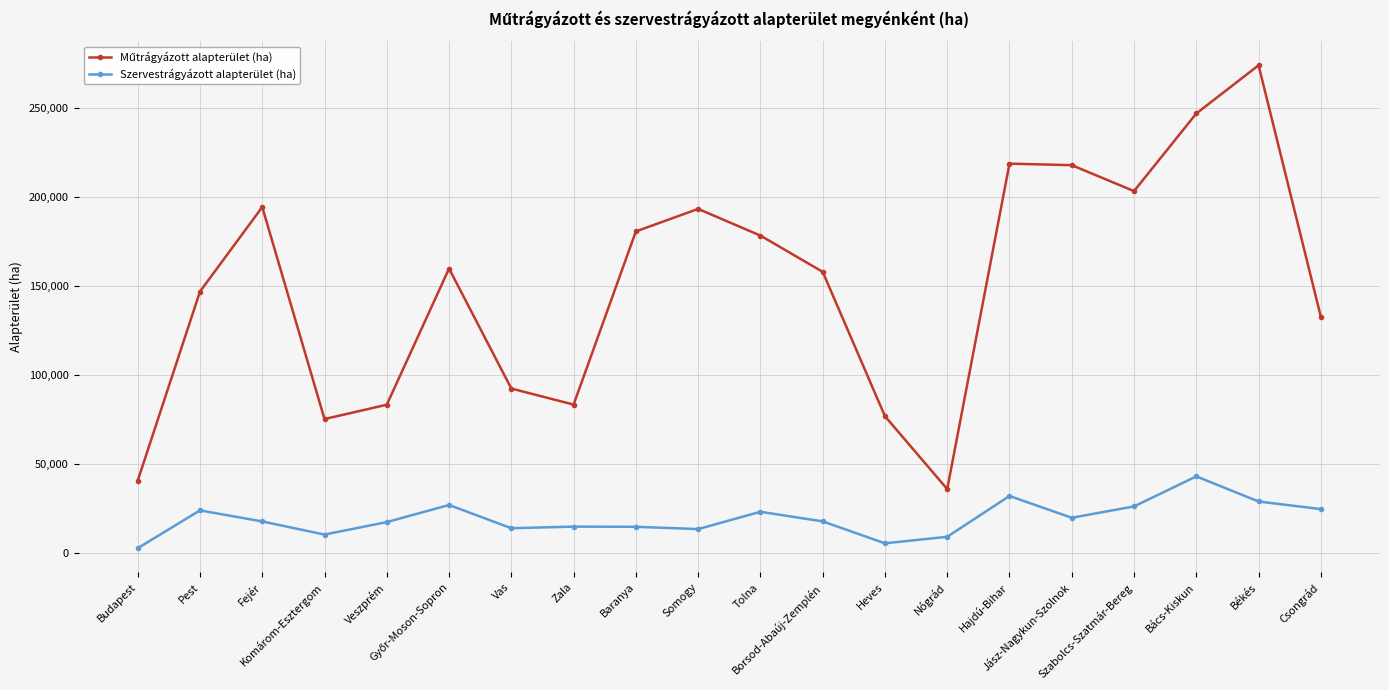

What is the sum of all Szervestrágyázott alapterület (ha) values?

390953.7